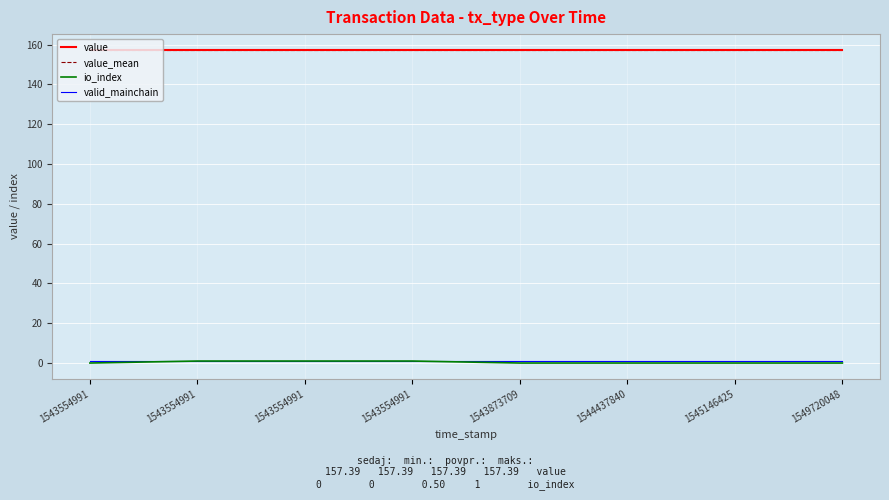

How many lines are shown in the chart?

4